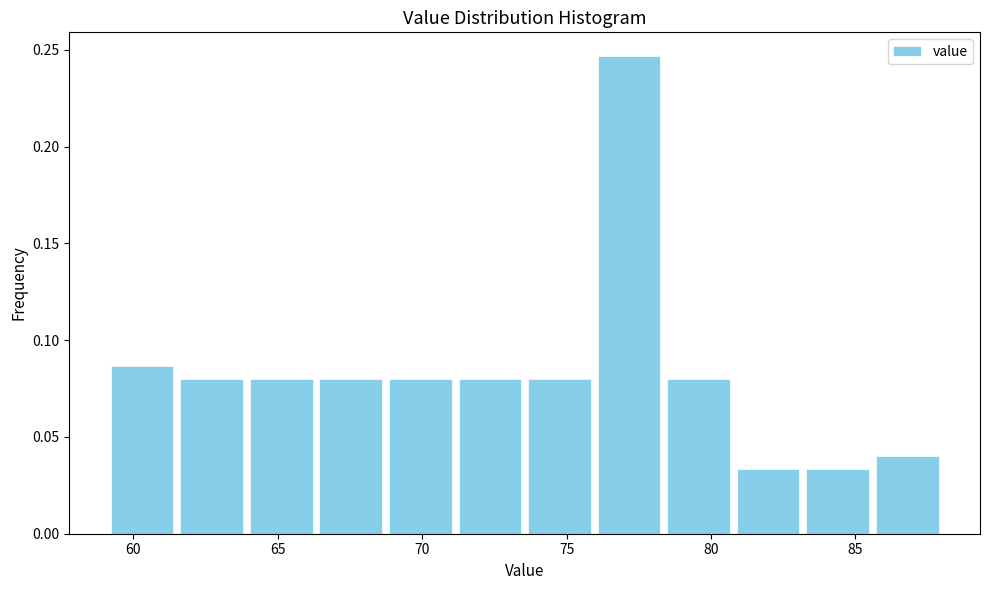

Reading left to right, transcribe this chart: for each bar, give the range it covers on the x-axis and its height. Neither the bar edges nor the heights are printed on the chart, so give them approximately, as read against the axes.

59.0 to 61.5: 0.085
61.5 to 64.0: 0.080
64.0 to 66.5: 0.080
66.5 to 68.5: 0.080
68.5 to 71.0: 0.080
71.0 to 73.5: 0.080
73.5 to 76.0: 0.080
76.0 to 78.5: 0.245
78.5 to 81.0: 0.080
81.0 to 83.0: 0.035
83.0 to 85.5: 0.035
85.5 to 88.0: 0.040